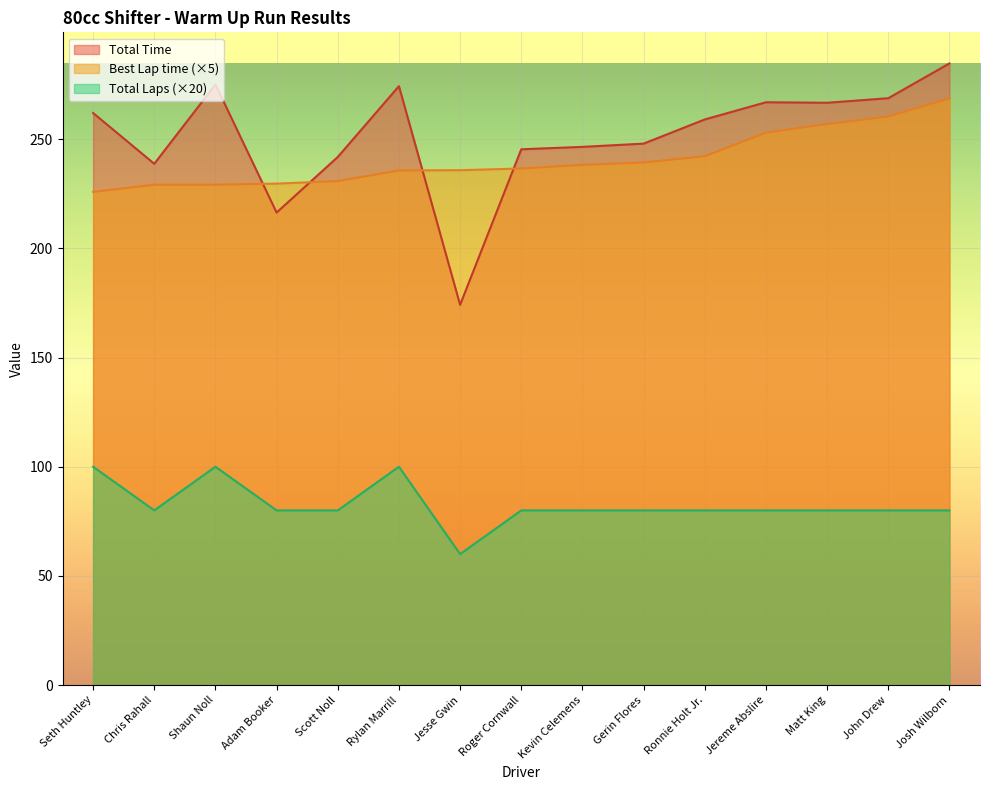

What is the label of the 13th point from the right?

Shaun Noll